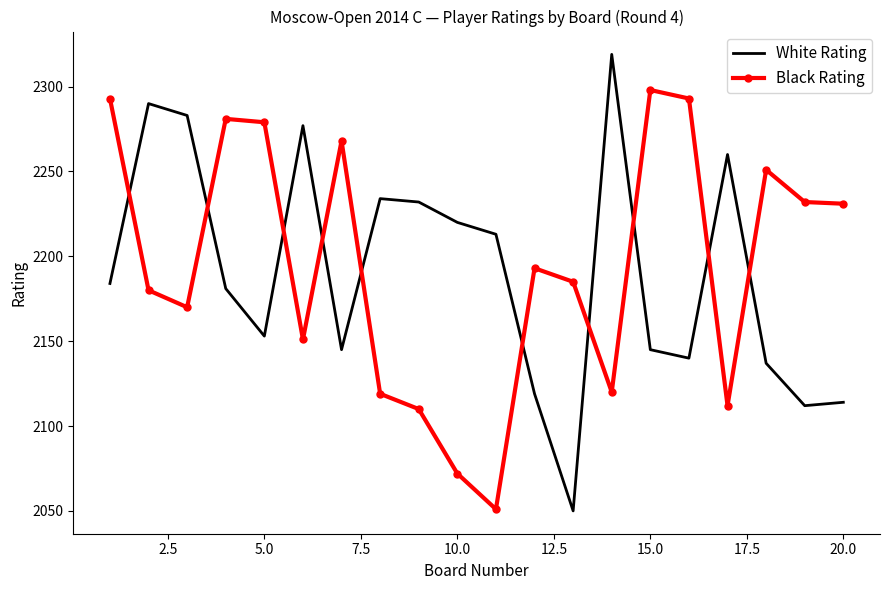

True or false: White Rating has more than 0 points higher than both neighbors.

True